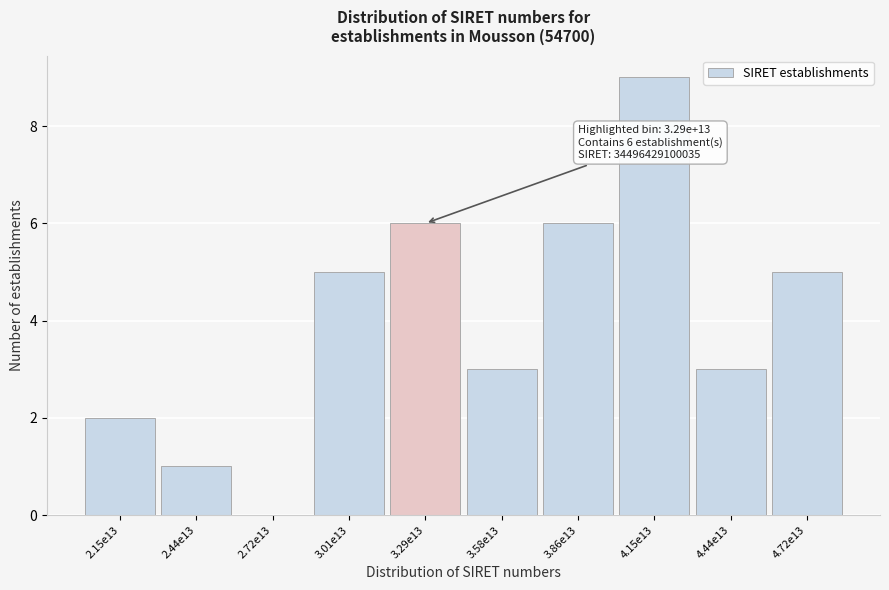

Reading left to right, transcribe all the data shown in this chart.

2.15e13=2	2.44e13=1	2.72e13=0	3.01e13=5	3.29e13=6	3.58e13=3	3.86e13=6	4.15e13=9	4.44e13=3	4.72e13=5